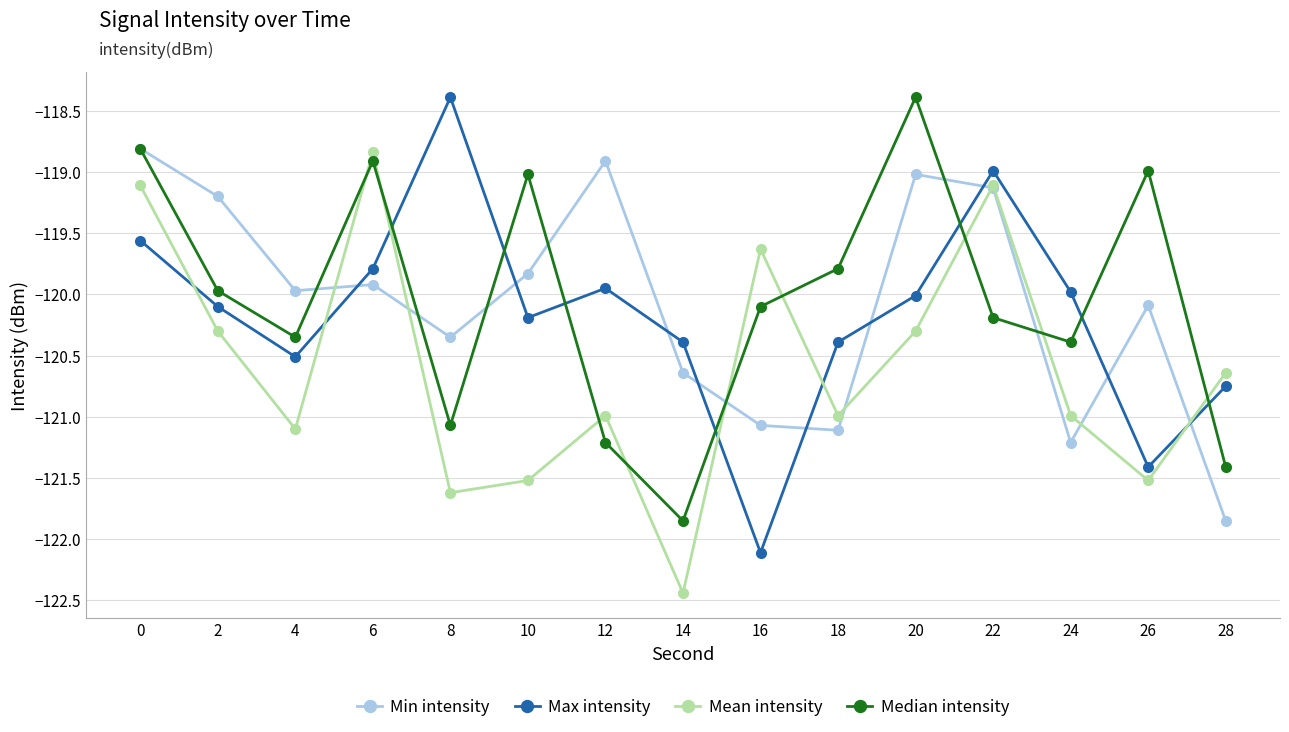

At which category does Median intensity reach its first local valley?

4